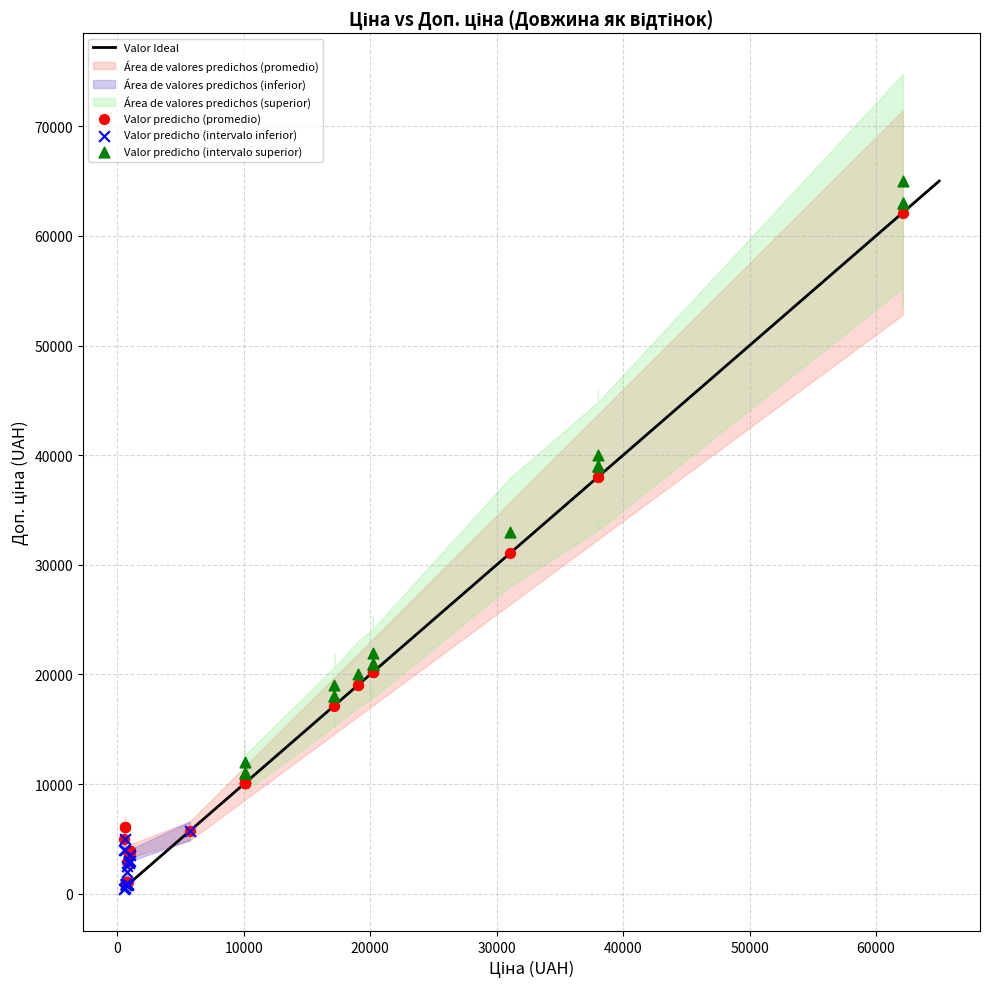

Which series contains the highest Y value?

Valor predicho (intervalo superior)